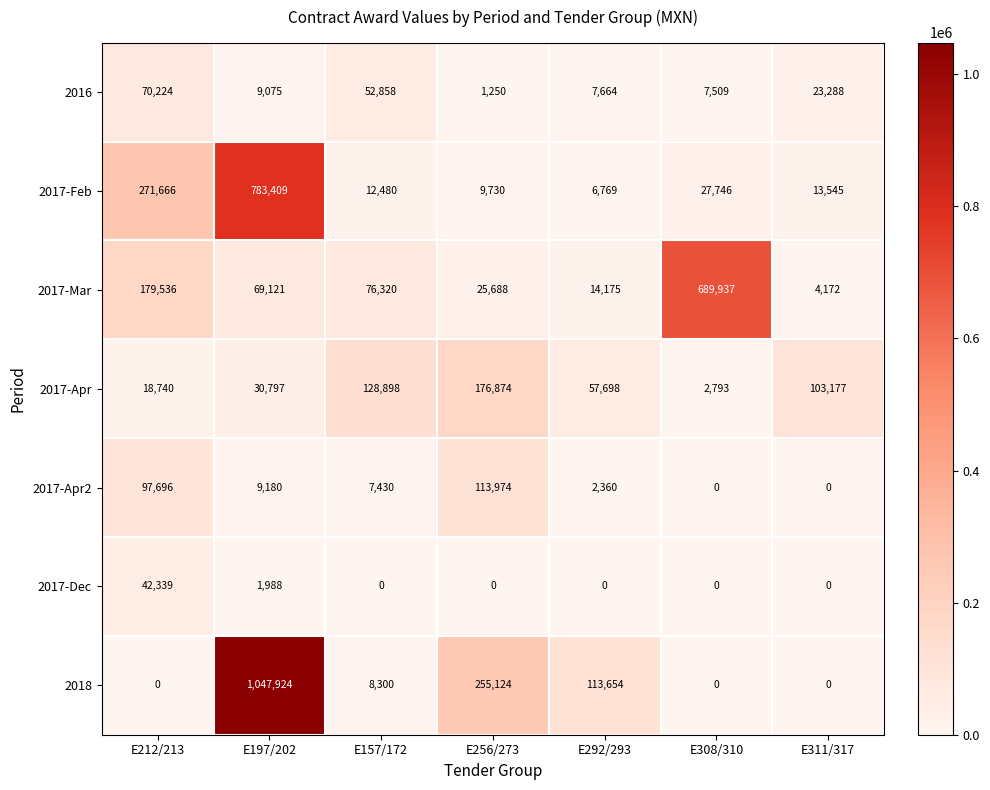

Which label corresponds to the largest value in the chart?

E197/202